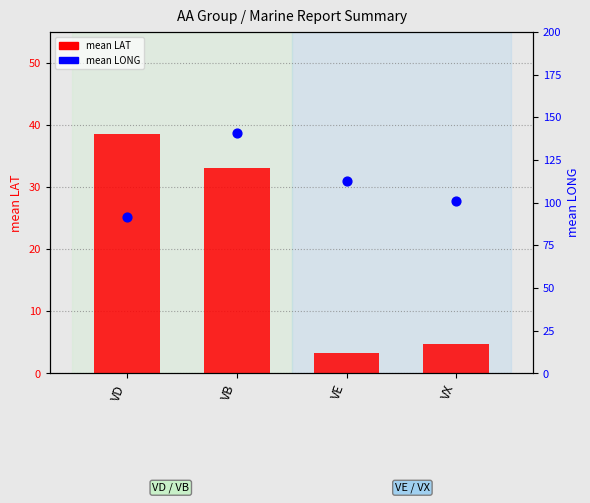

At how many categories does at least one series exceed 94?

3